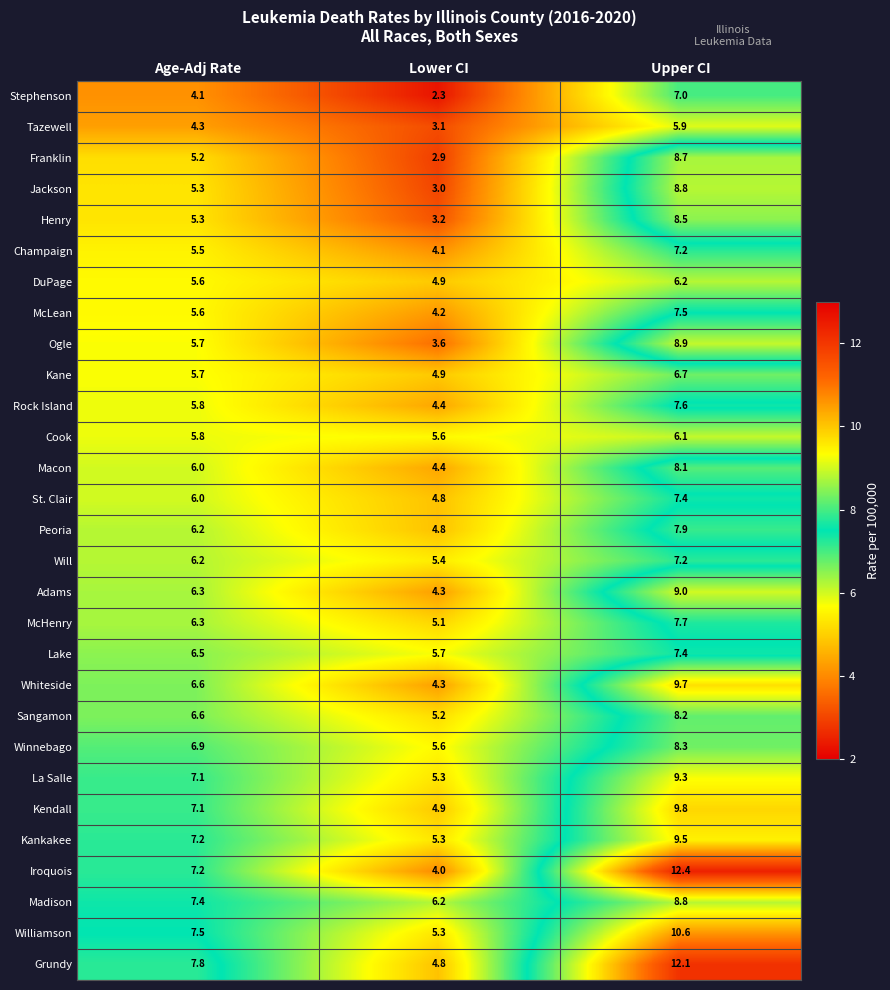

What is the approximate value of Peoria at Upper CI?

7.9